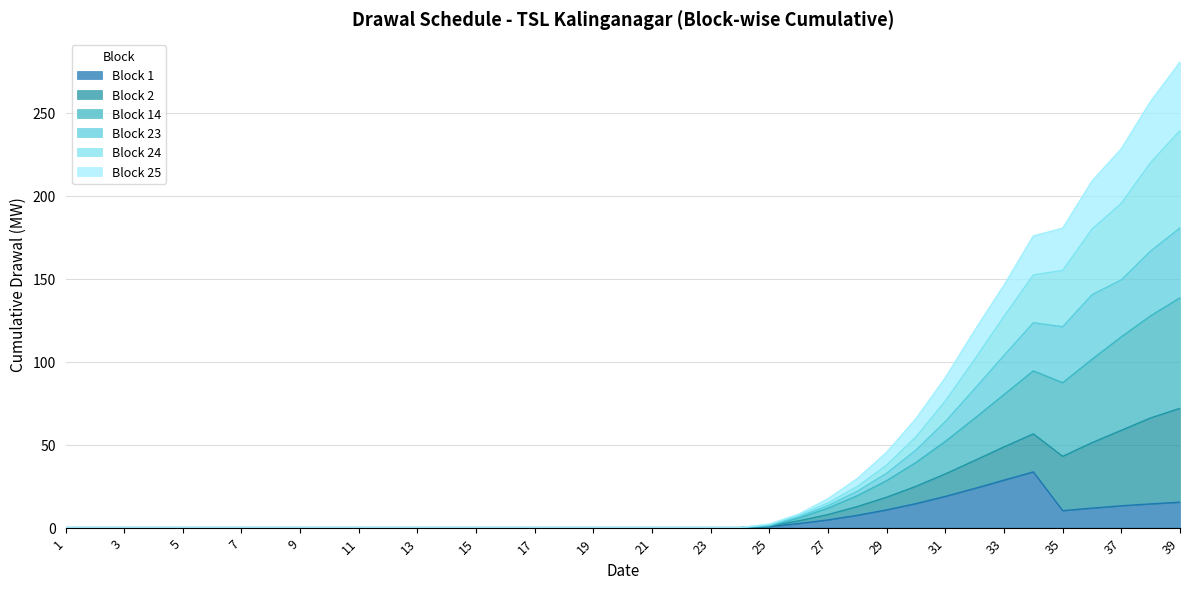

Which series has the widest spread of values?

Block 2